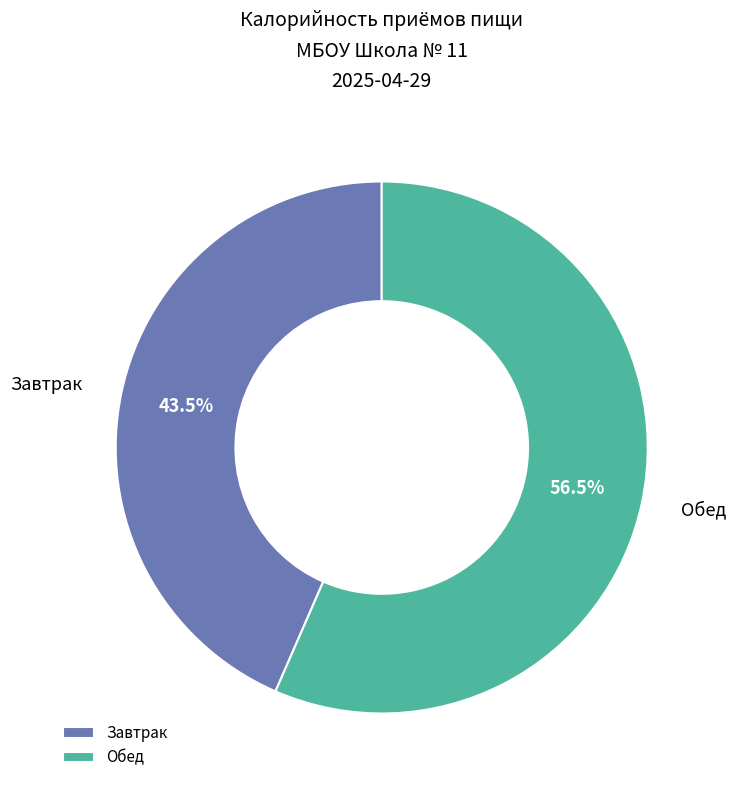

To the nearest percent, what is the average slice percentage?

50%